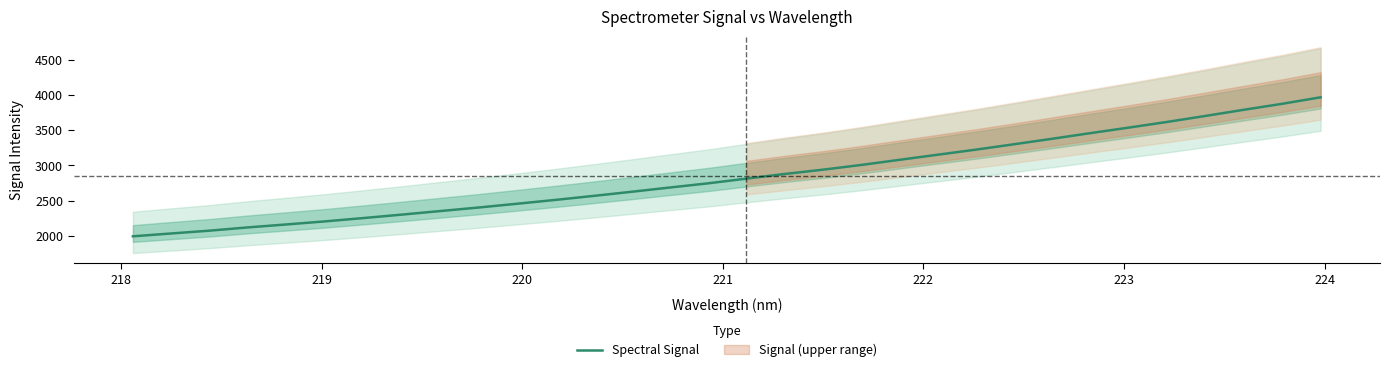

What is the difference between the maximum and second lowest values?

1939.1